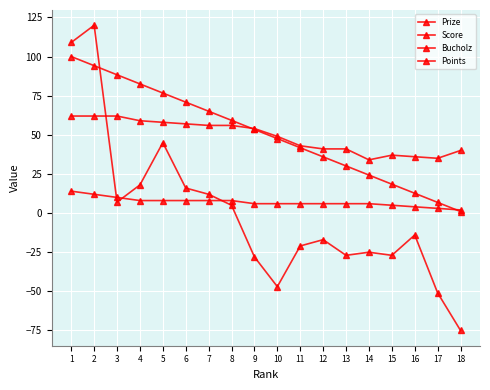

Between 4 and 5, which is larger?

4